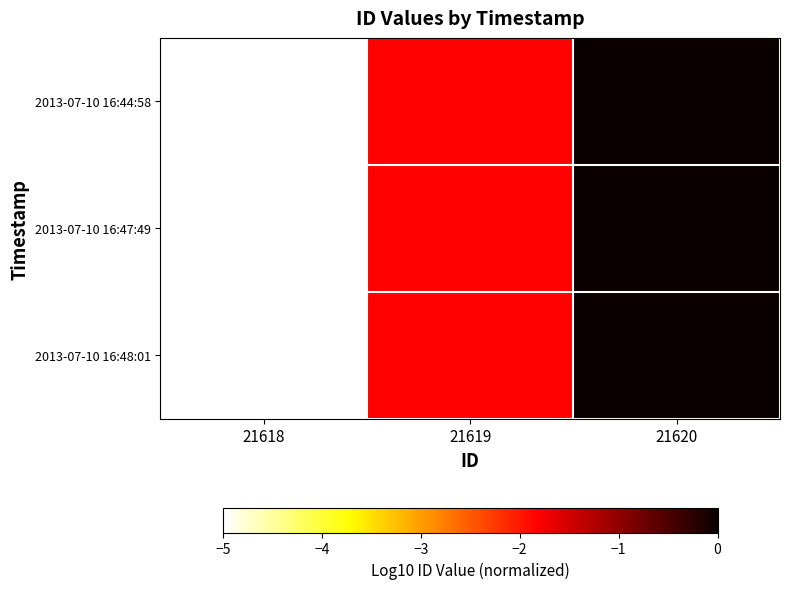

Reading left to right, extract all data points from this chart.

2013-07-10 16:44:58: 21618=-5.0	21619=-1.8	21620=-0.0
2013-07-10 16:47:49: 21618=-5.0	21619=-1.8	21620=-0.0
2013-07-10 16:48:01: 21618=-5.0	21619=-1.8	21620=-0.0